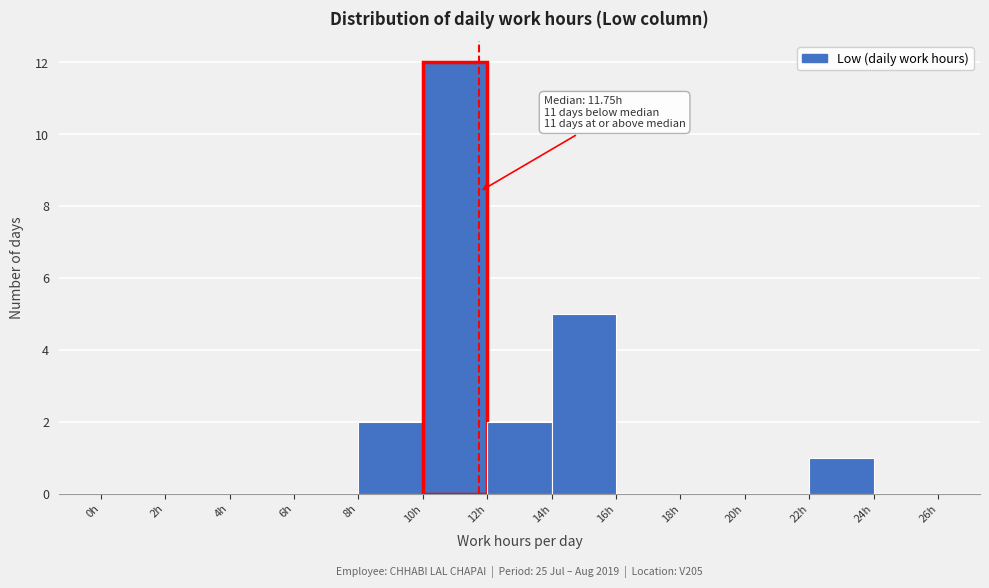

Which range on the x-axis has the tallest bar?

10 to 12